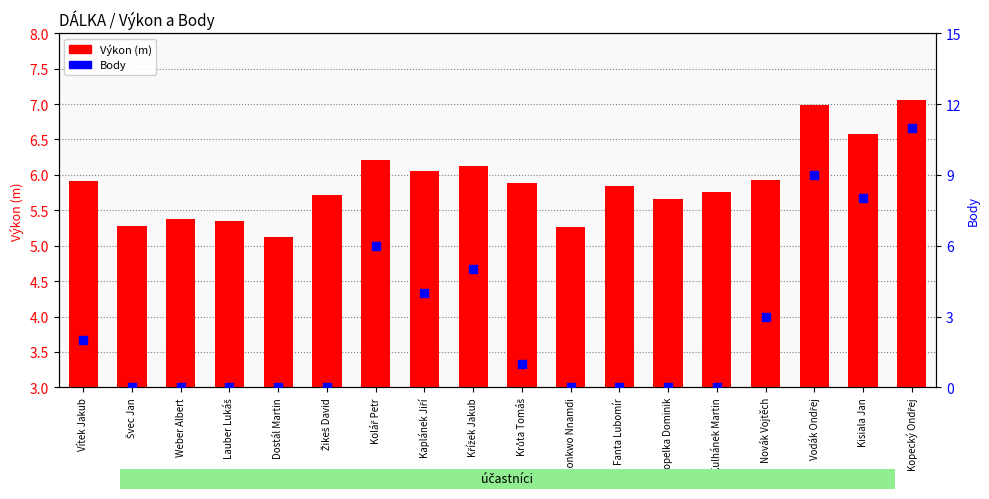

What are all the series names shown in the legend?

Výkon, Body